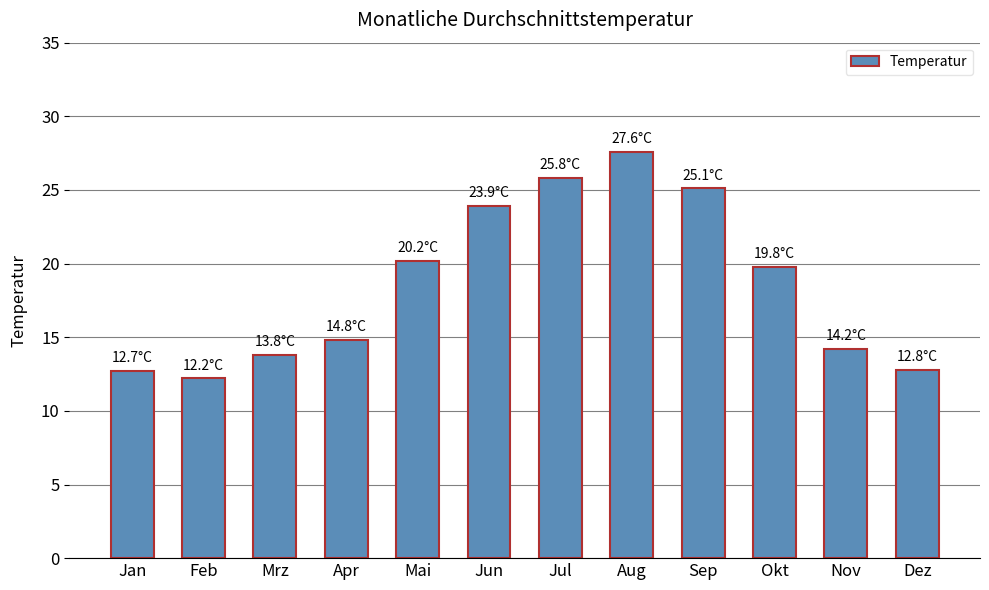

Read the value at Mrz.

13.8